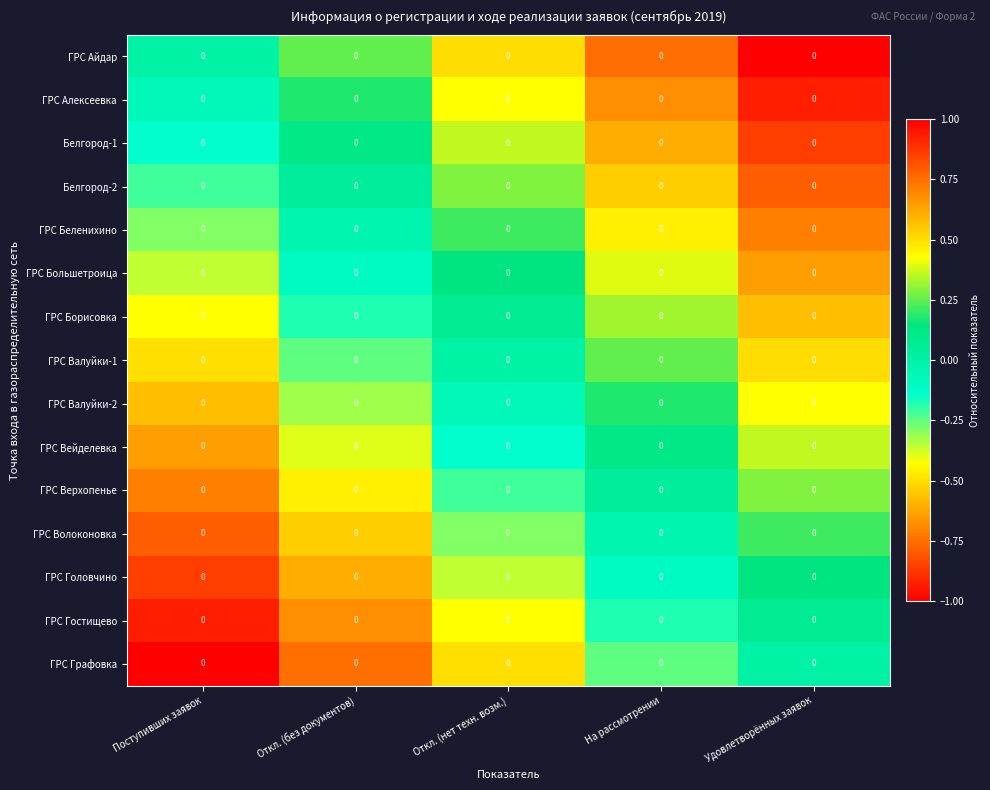

Reading left to right, list all the values displayed in this chart.

ГРС Айдар: Поступивших заявок=0.0	Откл. (без документов)=0.0	Откл. (нет техн. возм.)=0.0	На рассмотрении=0.0	Удовлетворённых заявок=0.0
ГРС Алексеевка: Поступивших заявок=0.0	Откл. (без документов)=0.0	Откл. (нет техн. возм.)=0.0	На рассмотрении=0.0	Удовлетворённых заявок=0.0
Белгород-1: Поступивших заявок=0.0	Откл. (без документов)=0.0	Откл. (нет техн. возм.)=0.0	На рассмотрении=0.0	Удовлетворённых заявок=0.0
Белгород-2: Поступивших заявок=0.0	Откл. (без документов)=0.0	Откл. (нет техн. возм.)=0.0	На рассмотрении=0.0	Удовлетворённых заявок=0.0
ГРС Беленихино: Поступивших заявок=0.0	Откл. (без документов)=0.0	Откл. (нет техн. возм.)=0.0	На рассмотрении=0.0	Удовлетворённых заявок=0.0
ГРС Большетроица: Поступивших заявок=0.0	Откл. (без документов)=0.0	Откл. (нет техн. возм.)=0.0	На рассмотрении=0.0	Удовлетворённых заявок=0.0
ГРС Борисовка: Поступивших заявок=0.0	Откл. (без документов)=0.0	Откл. (нет техн. возм.)=0.0	На рассмотрении=0.0	Удовлетворённых заявок=0.0
ГРС Валуйки-1: Поступивших заявок=0.0	Откл. (без документов)=0.0	Откл. (нет техн. возм.)=0.0	На рассмотрении=0.0	Удовлетворённых заявок=0.0
ГРС Валуйки-2: Поступивших заявок=0.0	Откл. (без документов)=0.0	Откл. (нет техн. возм.)=0.0	На рассмотрении=0.0	Удовлетворённых заявок=0.0
ГРС Вейделевка: Поступивших заявок=0.0	Откл. (без документов)=0.0	Откл. (нет техн. возм.)=0.0	На рассмотрении=0.0	Удовлетворённых заявок=0.0
ГРС Верхопенье: Поступивших заявок=0.0	Откл. (без документов)=0.0	Откл. (нет техн. возм.)=0.0	На рассмотрении=0.0	Удовлетворённых заявок=0.0
ГРС Волоконовка: Поступивших заявок=0.0	Откл. (без документов)=0.0	Откл. (нет техн. возм.)=0.0	На рассмотрении=0.0	Удовлетворённых заявок=0.0
ГРС Головчино: Поступивших заявок=0.0	Откл. (без документов)=0.0	Откл. (нет техн. возм.)=0.0	На рассмотрении=0.0	Удовлетворённых заявок=0.0
ГРС Гостищево: Поступивших заявок=0.0	Откл. (без документов)=0.0	Откл. (нет техн. возм.)=0.0	На рассмотрении=0.0	Удовлетворённых заявок=0.0
ГРС Графовка: Поступивших заявок=0.0	Откл. (без документов)=0.0	Откл. (нет техн. возм.)=0.0	На рассмотрении=0.0	Удовлетворённых заявок=0.0